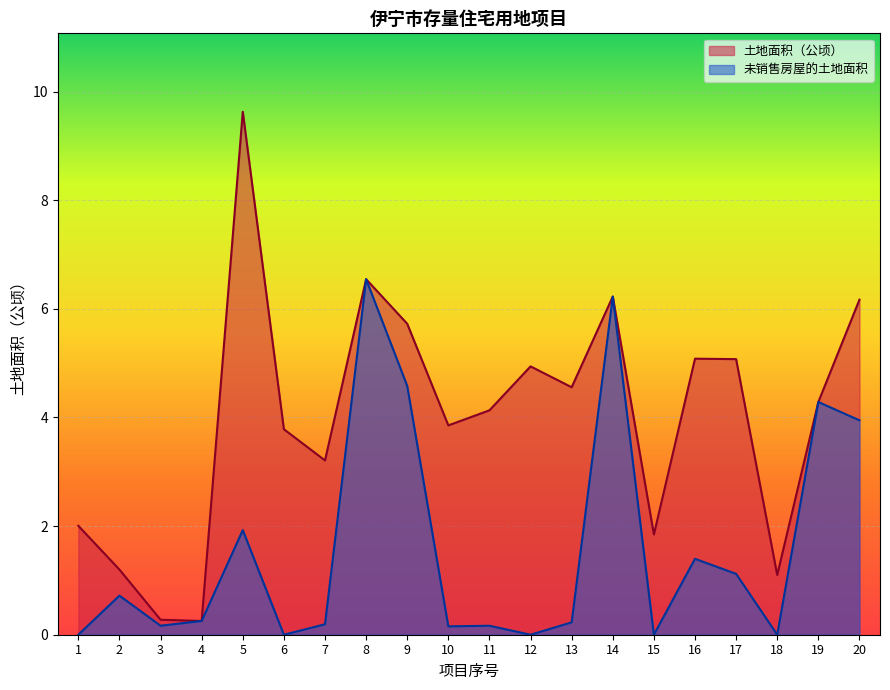

What are all the series names shown in the legend?

土地面积（公顷）, 未销售房屋的土地面积